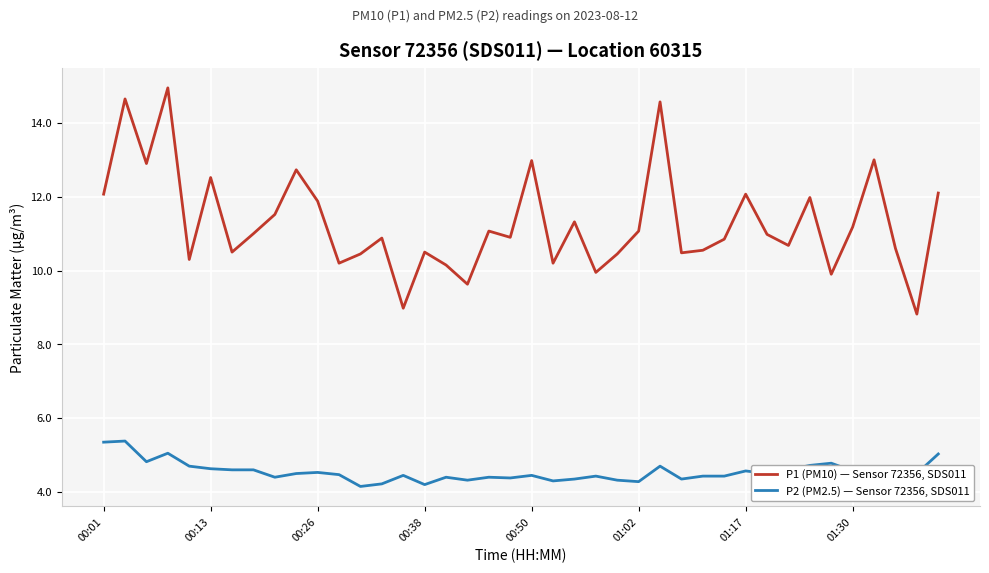

Which series has the widest spread of values?

P1 (PM10) — Sensor 72356, SDS011